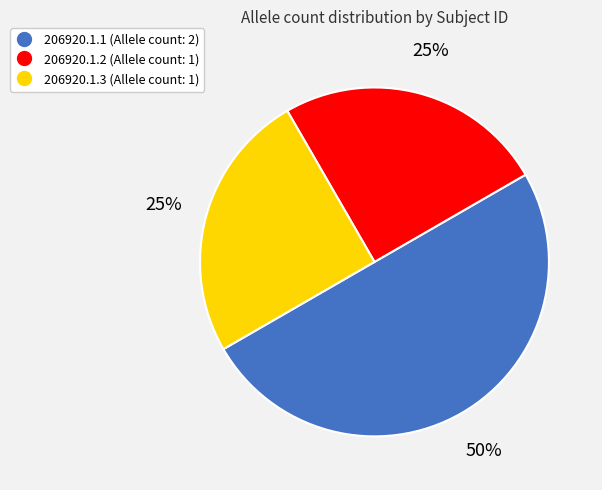

To the nearest percent, what is the combined percentage of 206920.1.2 and 206920.1.1?

75%